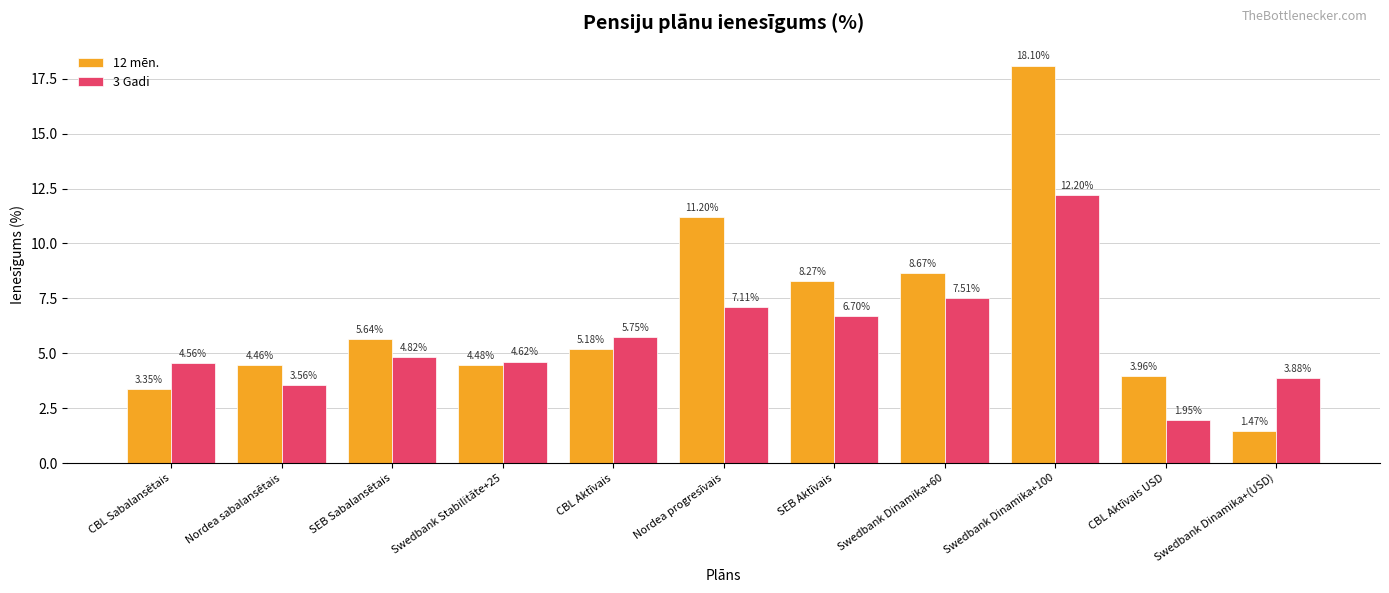

Which series has the largest total across all categories?

12 mēn.